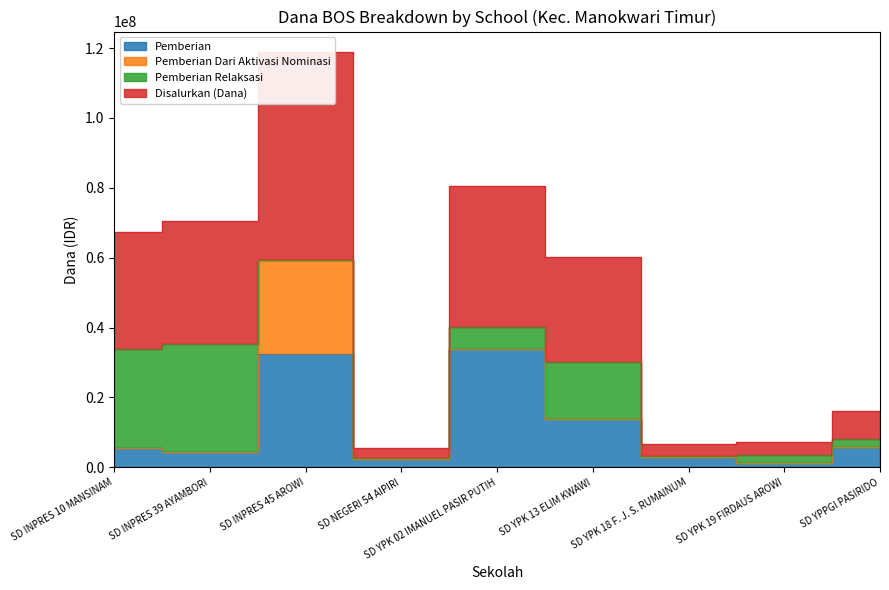

What is the total value across all series at SD YPPGI PASIRIDO?

30150000